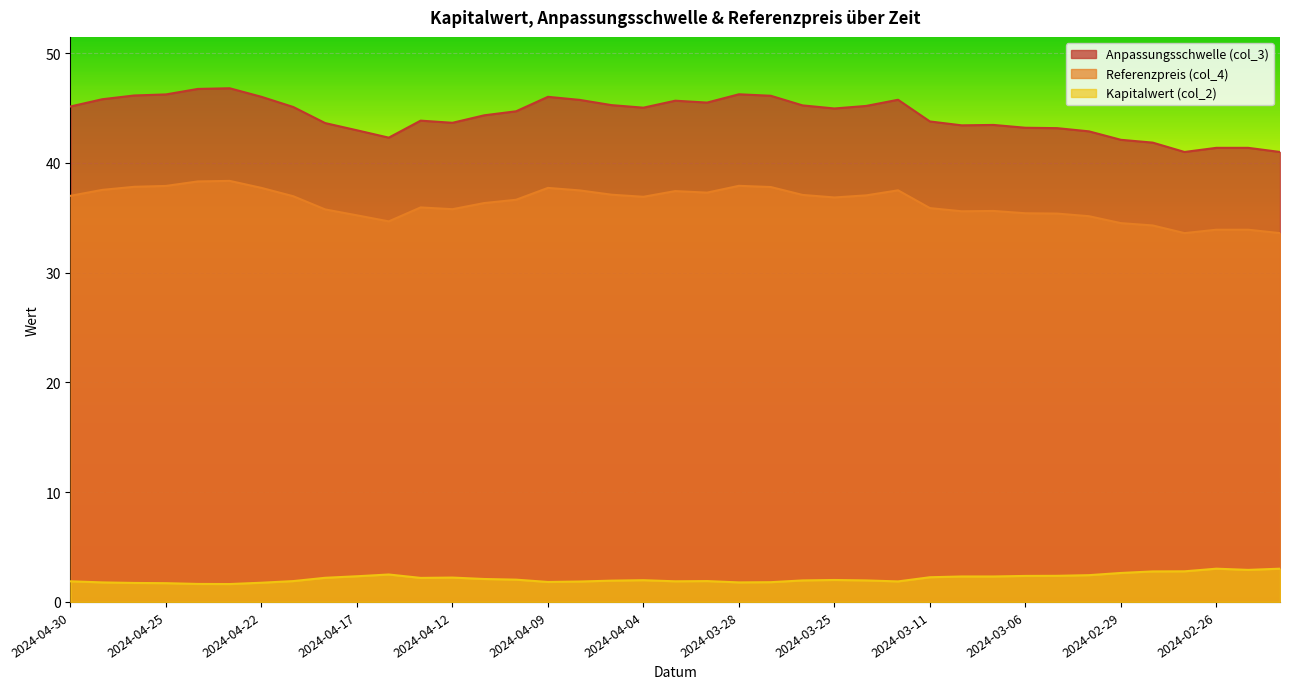

What are all the series names shown in the legend?

Anpassungsschwelle (col_3), Referenzpreis (col_4), Kapitalwert (col_2)